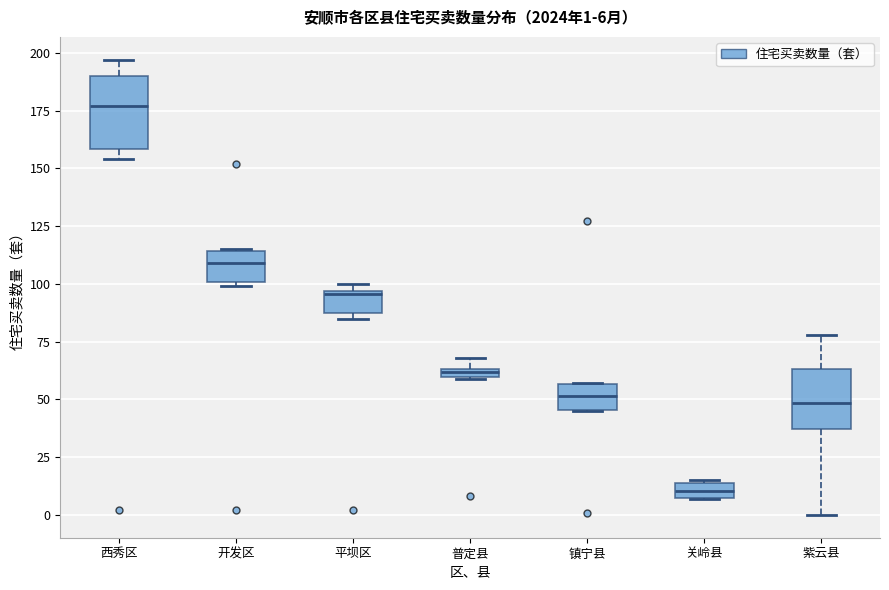

Which box has the highest median line?

西秀区